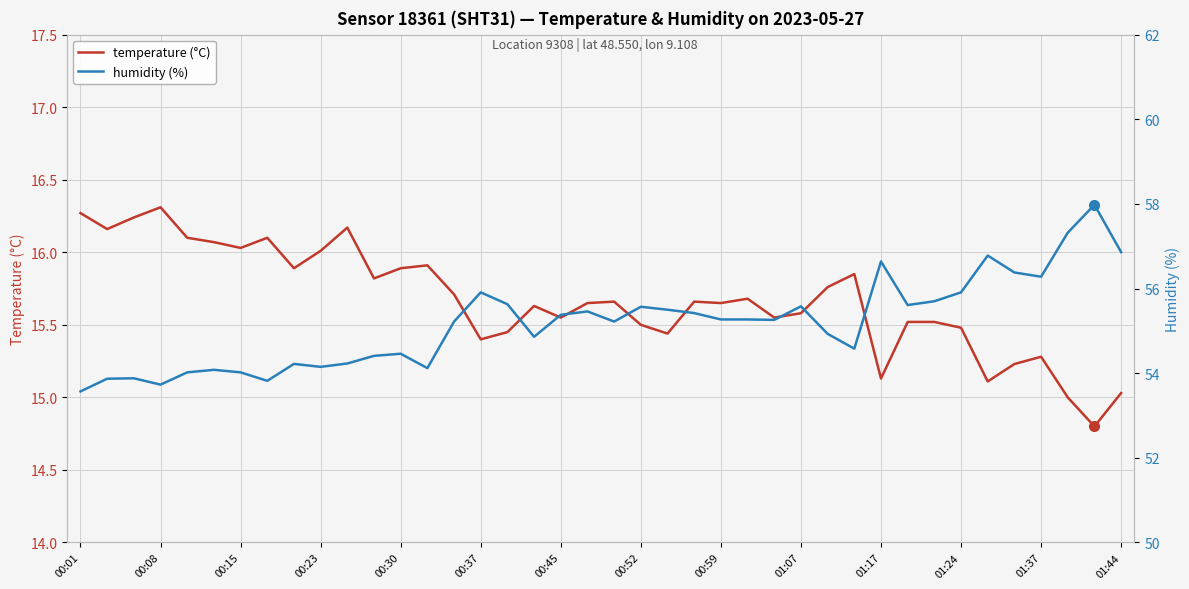

True or false: humidity (%) and temperature (°C) intersect in this chart.

False